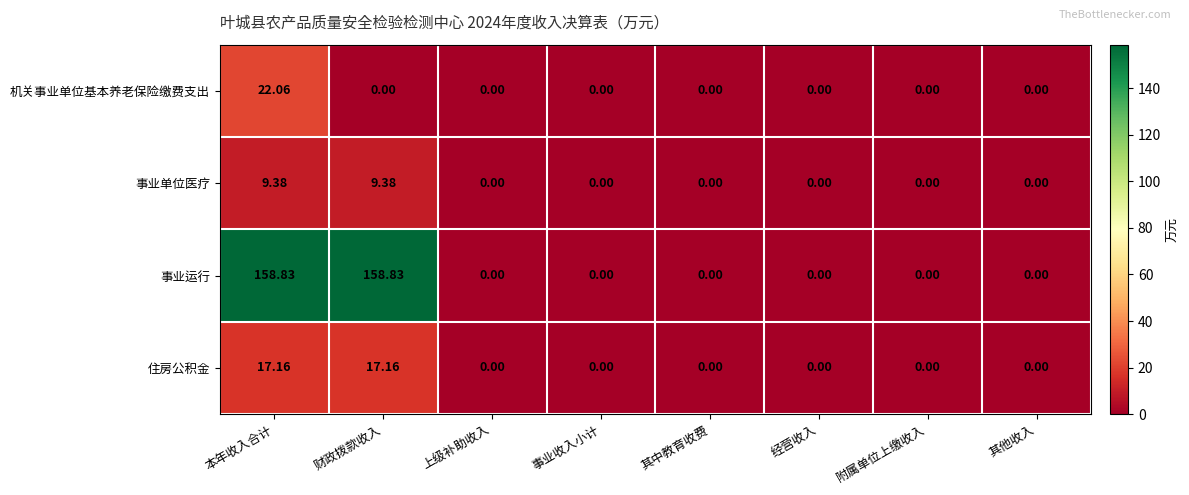

Which series has the largest total across all categories?

事业运行